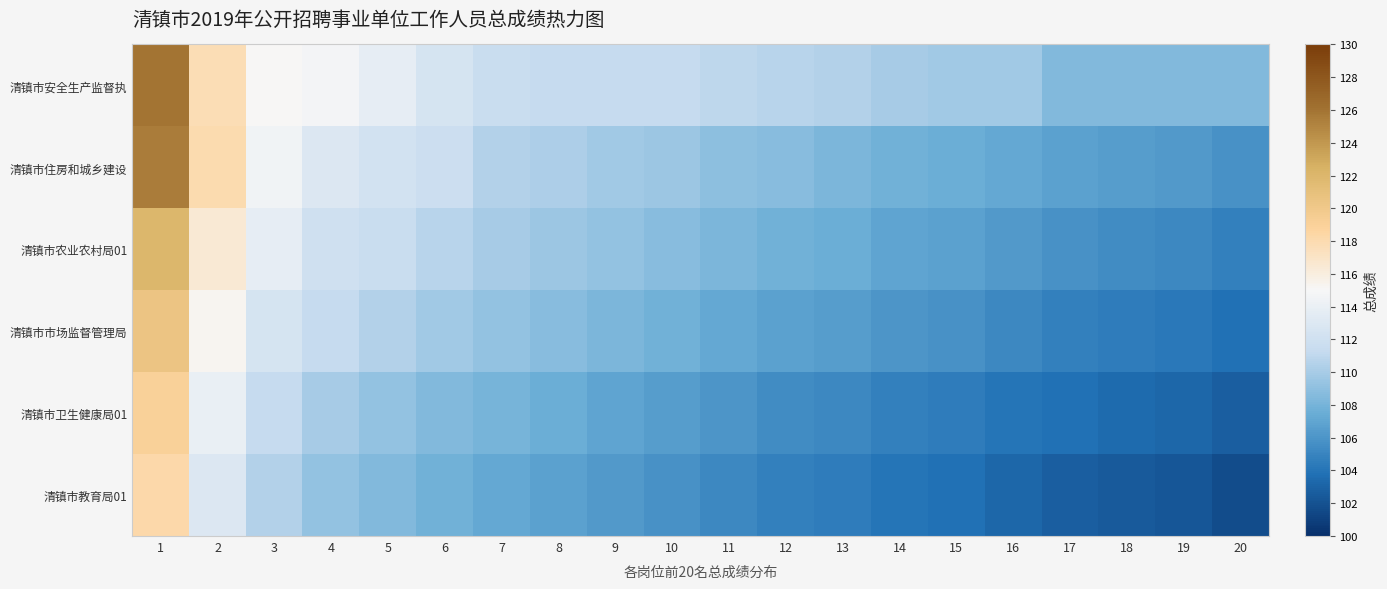

Reading left to right, extract all data points from this chart.

清镇市安全生产监督执: 1=126.0	2=117.8	3=115.0	4=114.8	5=113.8	6=112.5	7=111.5	8=111.2	9=111.2	10=111.2	11=111.0	12=110.8	13=110.5	14=110.0	15=109.8	16=109.8	17=108.5	18=108.5	19=108.5	20=108.5
清镇市住房和城乡建设: 1=125.5	2=118.0	3=114.5	4=113.0	5=112.2	6=111.8	7=110.5	8=110.2	9=109.8	10=109.5	11=109.0	12=108.8	13=108.2	14=107.8	15=107.5	16=107.2	17=106.8	18=106.5	19=106.2	20=105.8
清镇市农业农村局01: 1=122.0	2=116.5	3=113.8	4=112.0	5=111.5	6=110.8	7=110.0	8=109.5	9=109.2	10=108.8	11=108.2	12=107.8	13=107.5	14=107.0	15=106.8	16=106.2	17=105.8	18=105.5	19=105.2	20=104.8
清镇市市场监督管理局: 1=120.5	2=115.2	3=112.5	4=111.2	5=110.5	6=109.8	7=109.2	8=108.8	9=108.2	10=107.8	11=107.2	12=106.8	13=106.5	14=106.0	15=105.8	16=105.2	17=104.8	18=104.5	19=104.2	20=103.8
清镇市卫生健康局01: 1=119.0	2=114.0	3=111.2	4=110.0	5=109.2	6=108.5	7=108.0	8=107.5	9=107.0	10=106.5	11=106.0	12=105.5	13=105.2	14=104.8	15=104.5	16=104.0	17=103.8	18=103.5	19=103.2	20=102.8
清镇市教育局01: 1=118.2	2=113.0	3=110.5	4=109.2	5=108.5	6=107.8	7=107.2	8=106.8	9=106.2	10=105.8	11=105.2	12=104.8	13=104.5	14=104.0	15=103.8	16=103.2	17=102.8	18=102.5	19=102.2	20=101.8